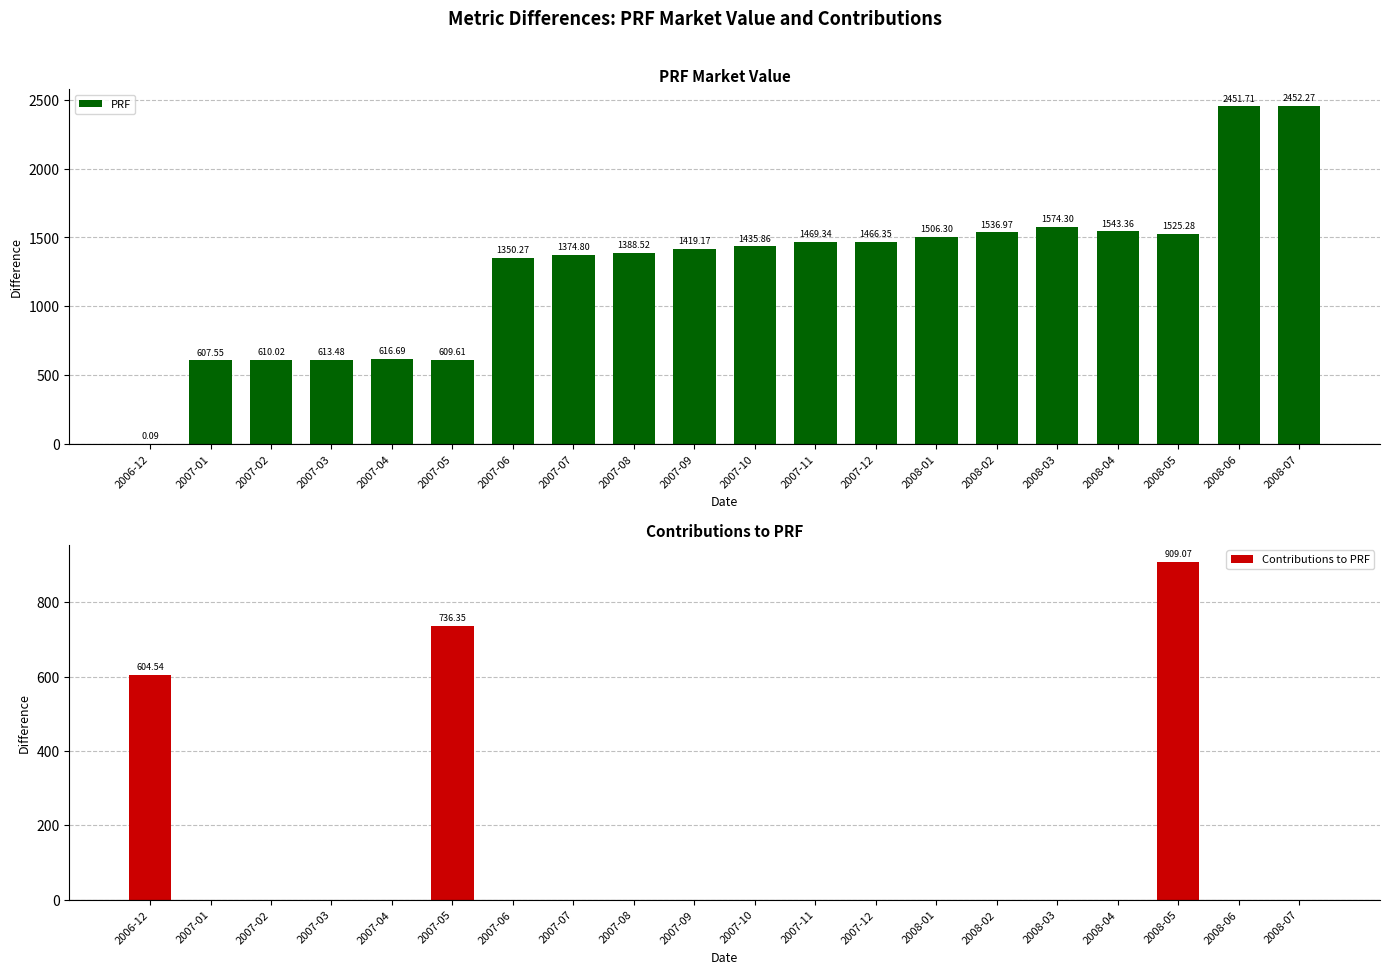

What is the label of the 15th bar from the right?

2007-05